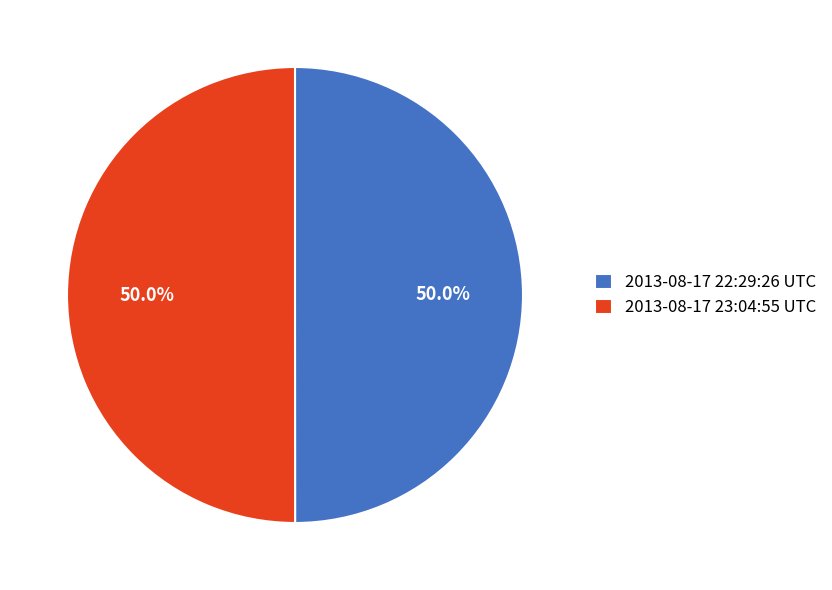

Approximately how many times larger is the value at 2013-08-17 22:29:26 UTC compared to 2013-08-17 23:04:55 UTC?

1.0